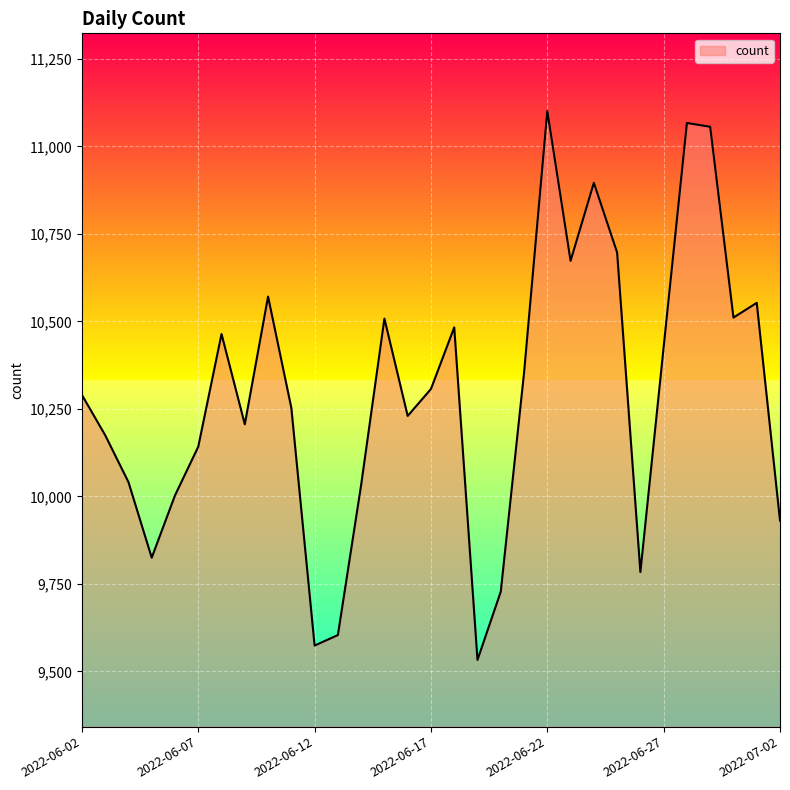

What is the maximum value shown in the chart?

11101